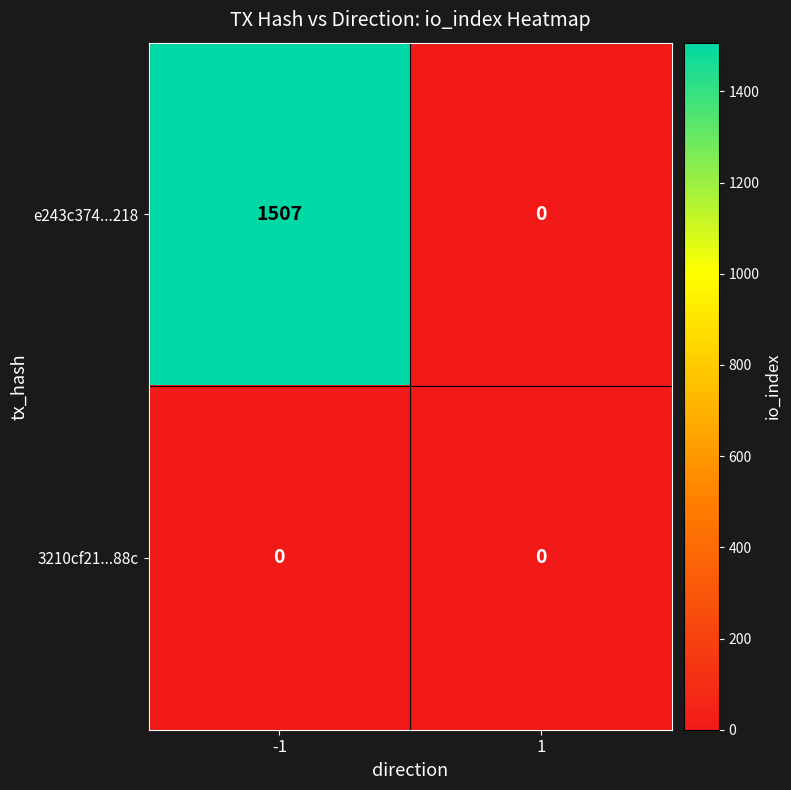

What is the sum of all e243c374...218 values?

1507